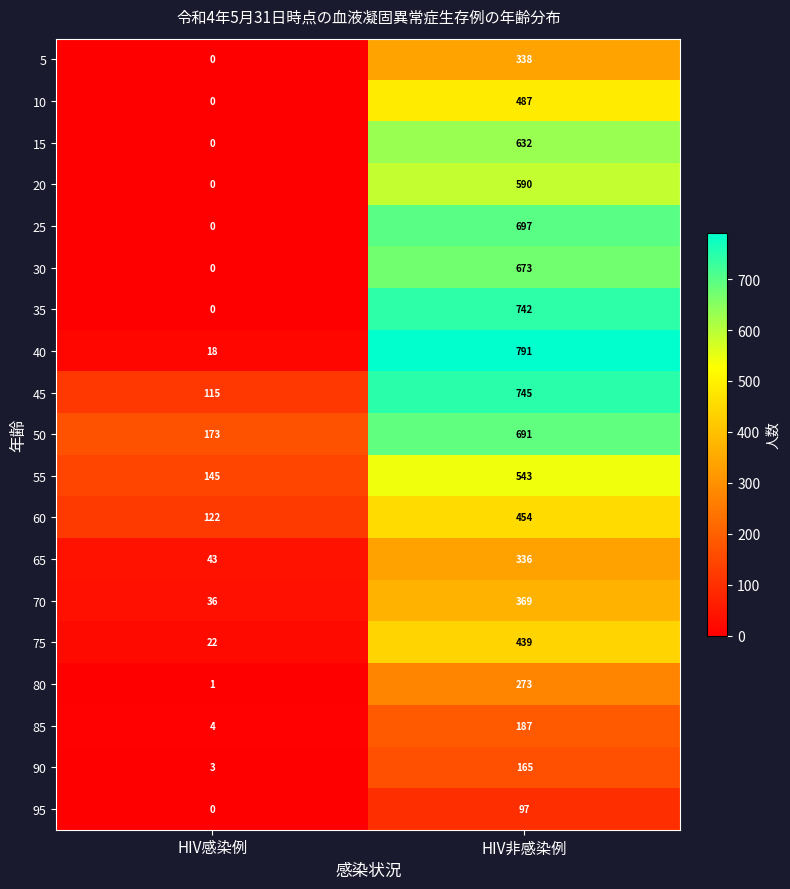

What value does the 90 series have at HIV非感染例?

165